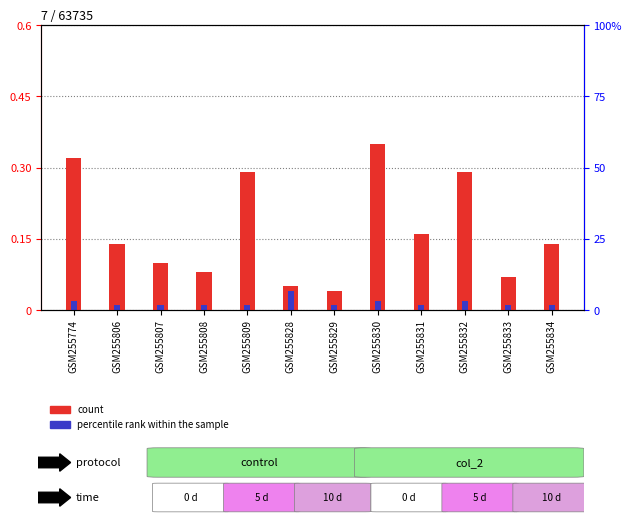

Reading right to left, what are all the values shown in this chart?

count: GSM255834=0.1	GSM255833=0.1	GSM255832=0.3	GSM255831=0.2	GSM255830=0.3	GSM255829=0.0	GSM255828=0.1	GSM255809=0.3	GSM255808=0.1	GSM255807=0.1	GSM255806=0.1	GSM255774=0.3
percentile rank within the sample: GSM255834=0.0	GSM255833=0.0	GSM255832=0.0	GSM255831=0.0	GSM255830=0.0	GSM255829=0.0	GSM255828=0.0	GSM255809=0.0	GSM255808=0.0	GSM255807=0.0	GSM255806=0.0	GSM255774=0.0